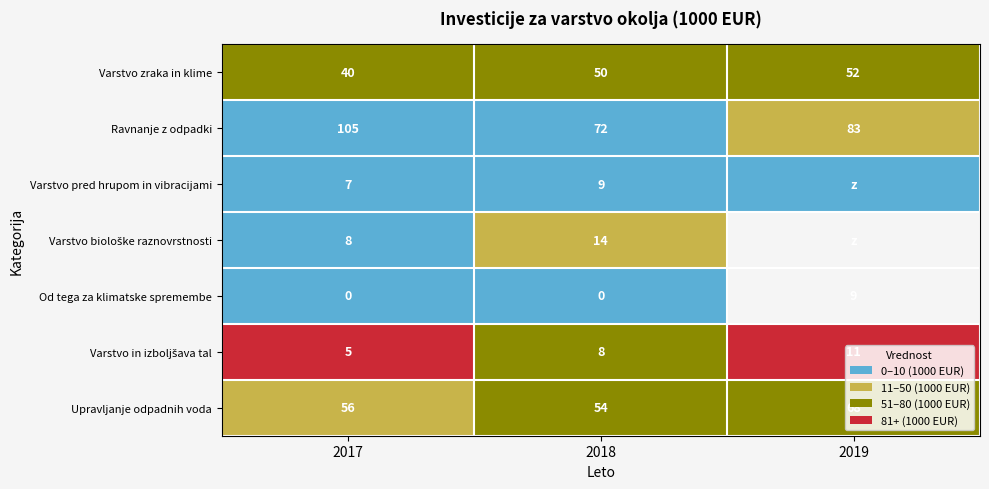

What is the sum of all Varstvo zraka in klime values?

142